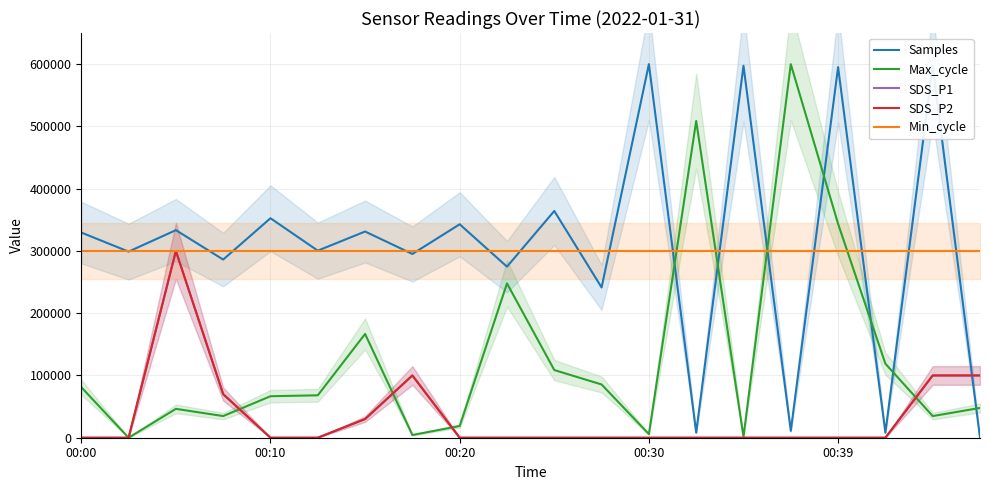

Where is Max_cycle nearest to the value 300000?

00:39